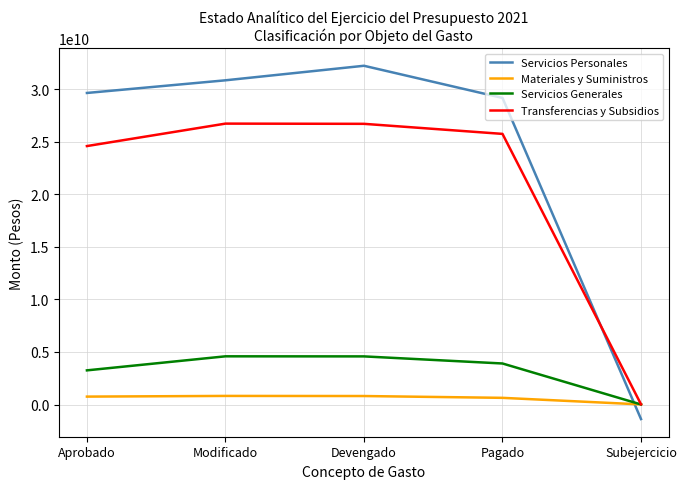

True or false: Servicios Personales and Materiales y Suministros intersect in this chart.

True